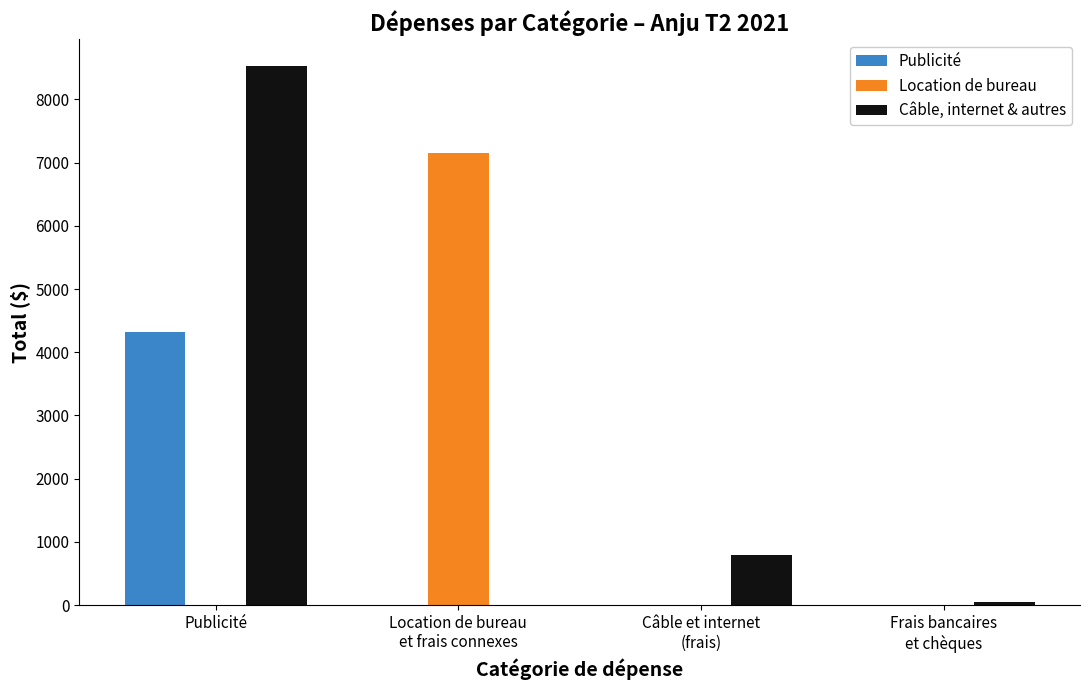

What is the sum of all Publicité values?

4314.8